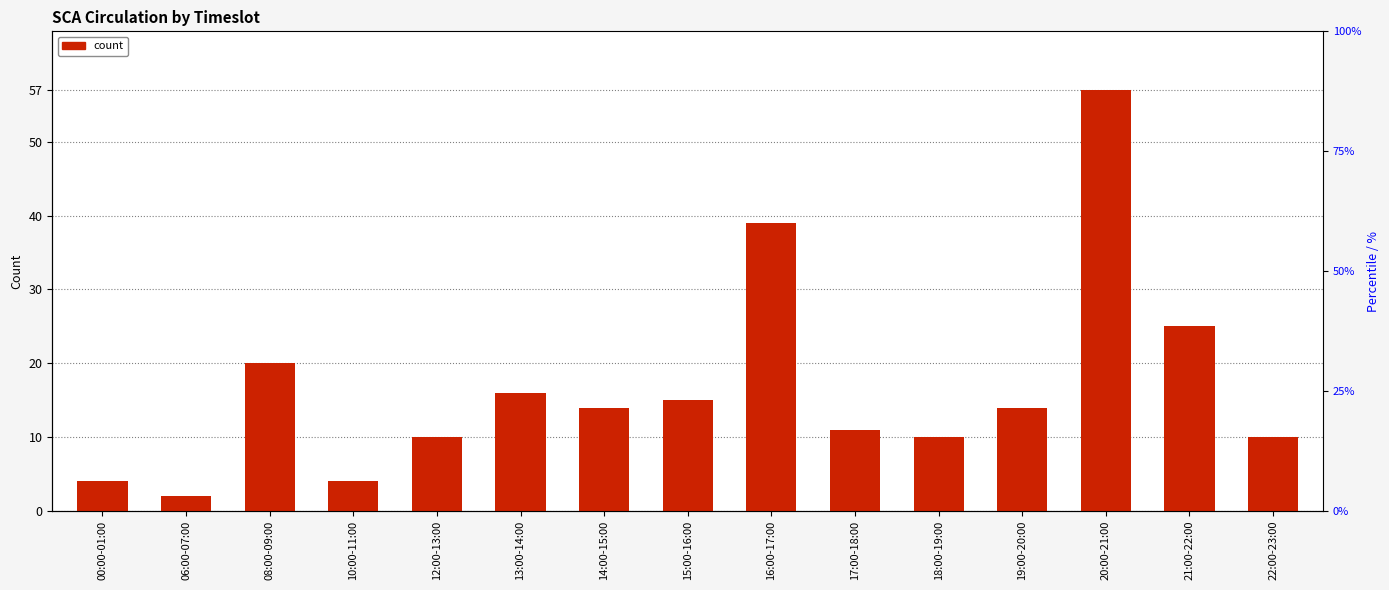

Between 10:00-11:00 and 20:00-21:00, which is larger?

20:00-21:00